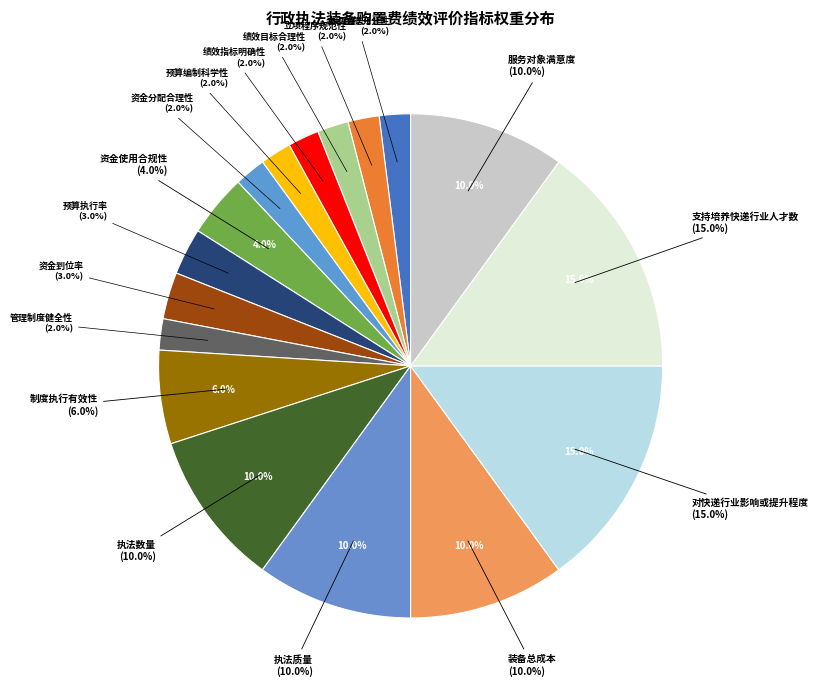

Is 服务对象满意度 the majority of the pie?

No